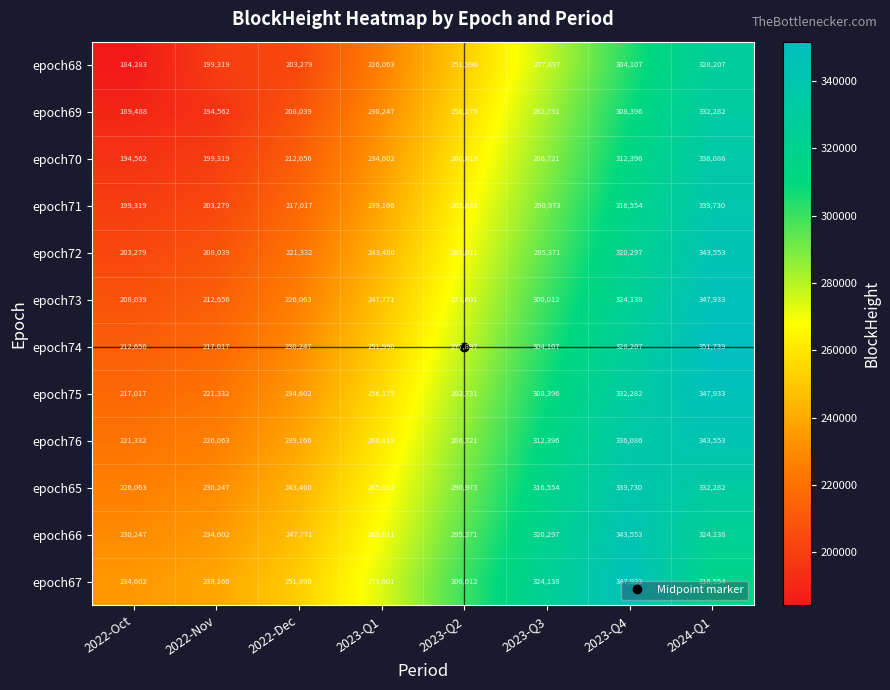

True or false: epoch76 has a value of 82646 at 2022-Nov.

False